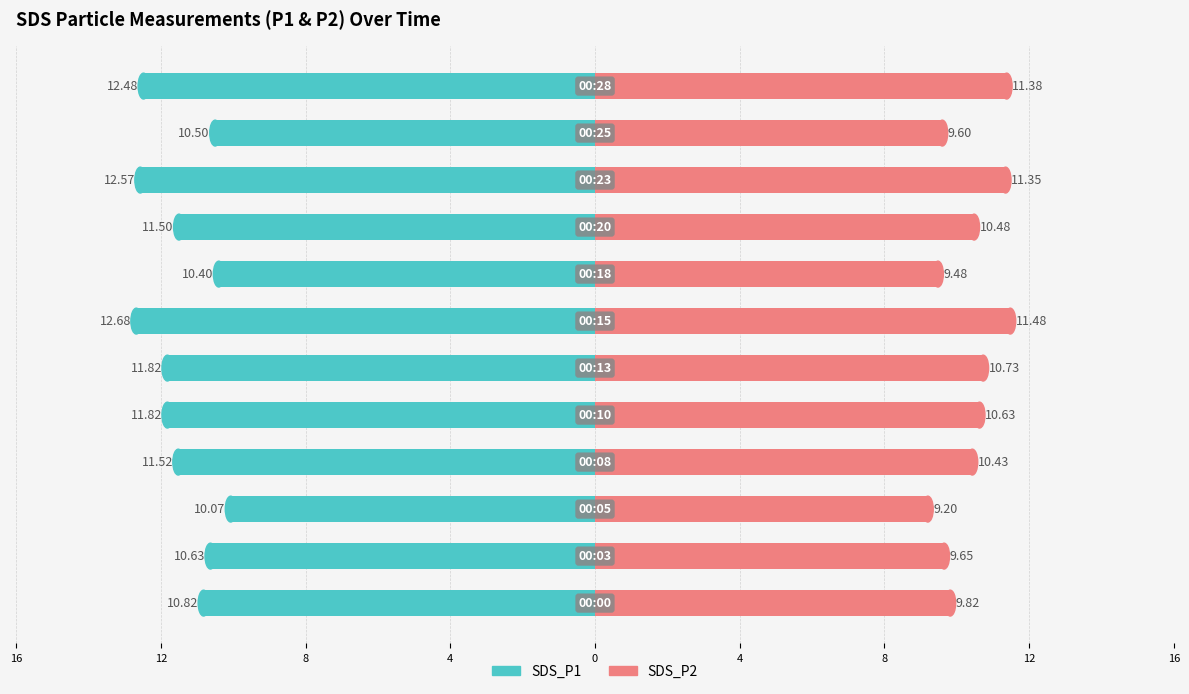

How many series are shown in this chart?

2